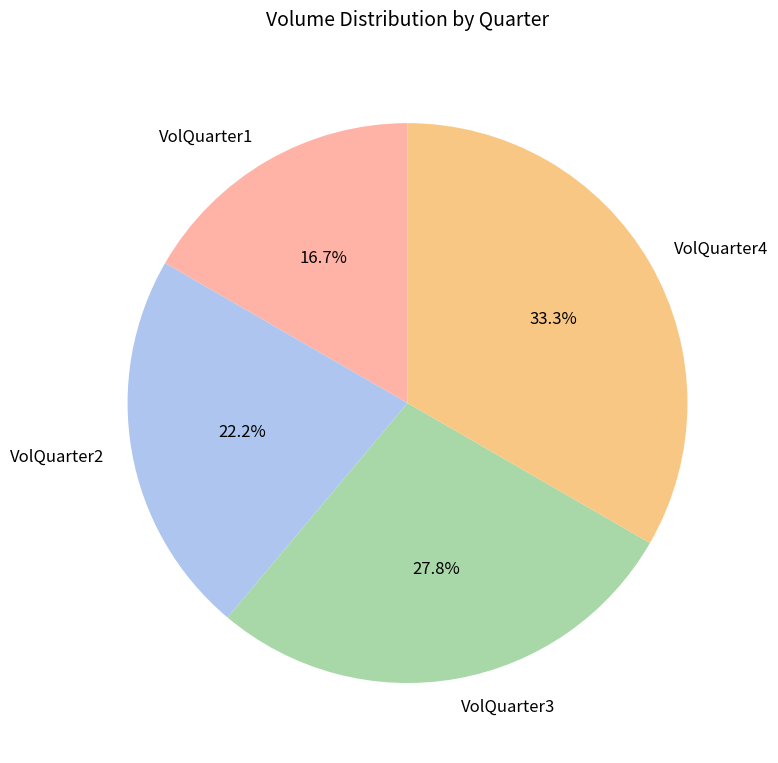

Which slice is the smallest?

VolQuarter1